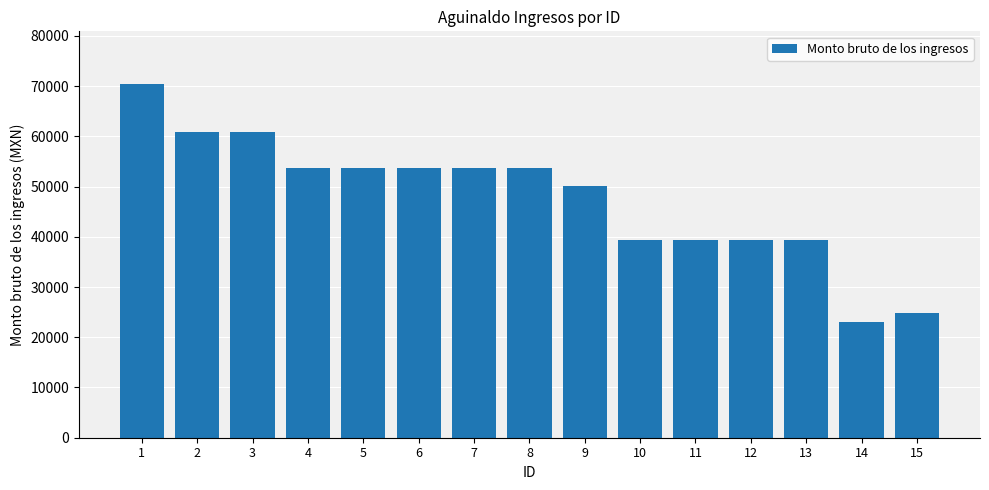

What is the change in value from 1 to 2?

-9570.1